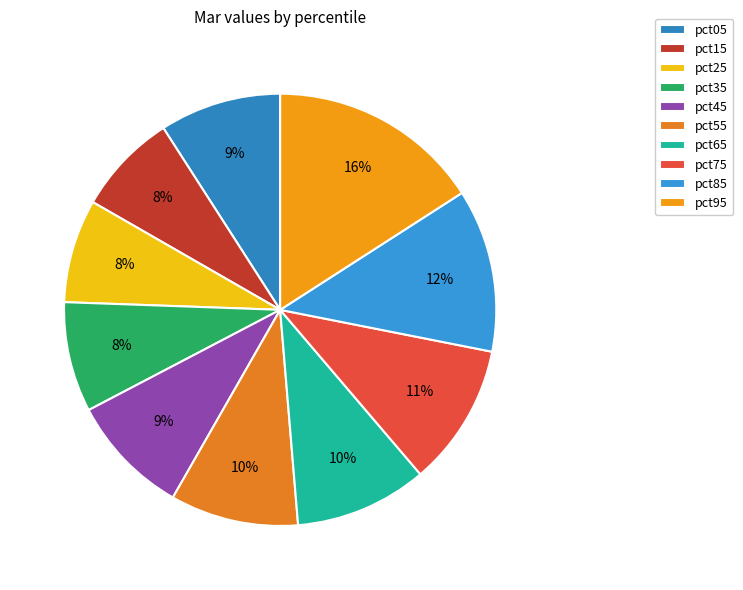

Does any single category account for the majority?

No